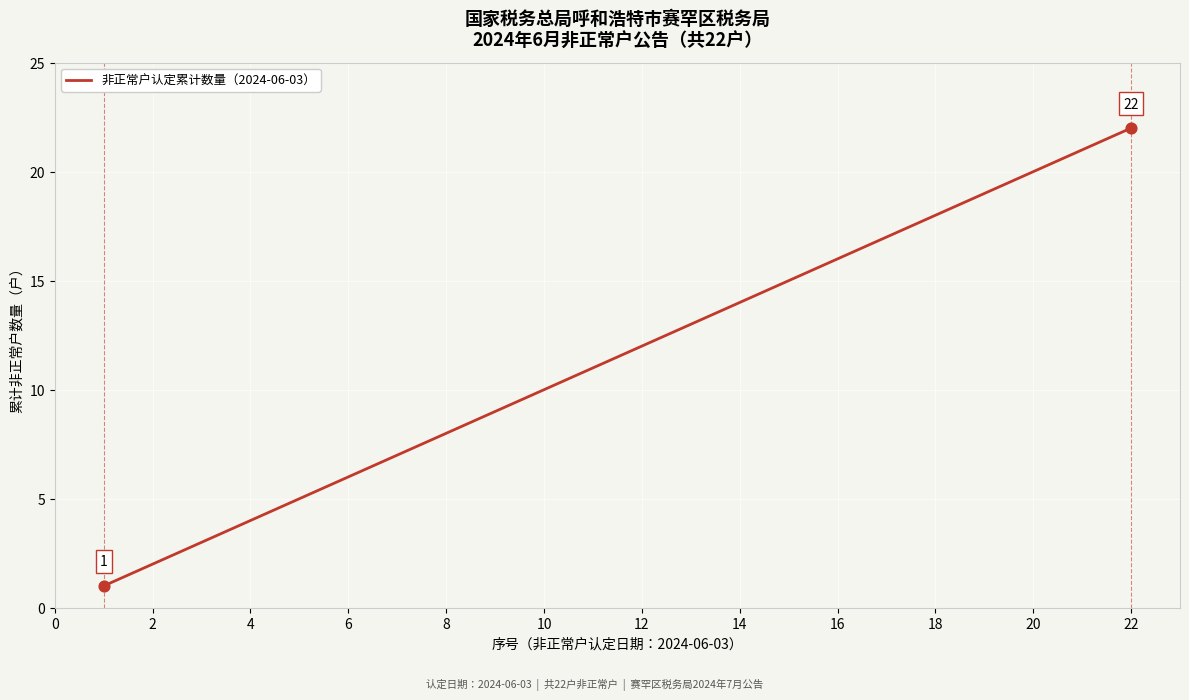

What is the greatest value displayed?

22